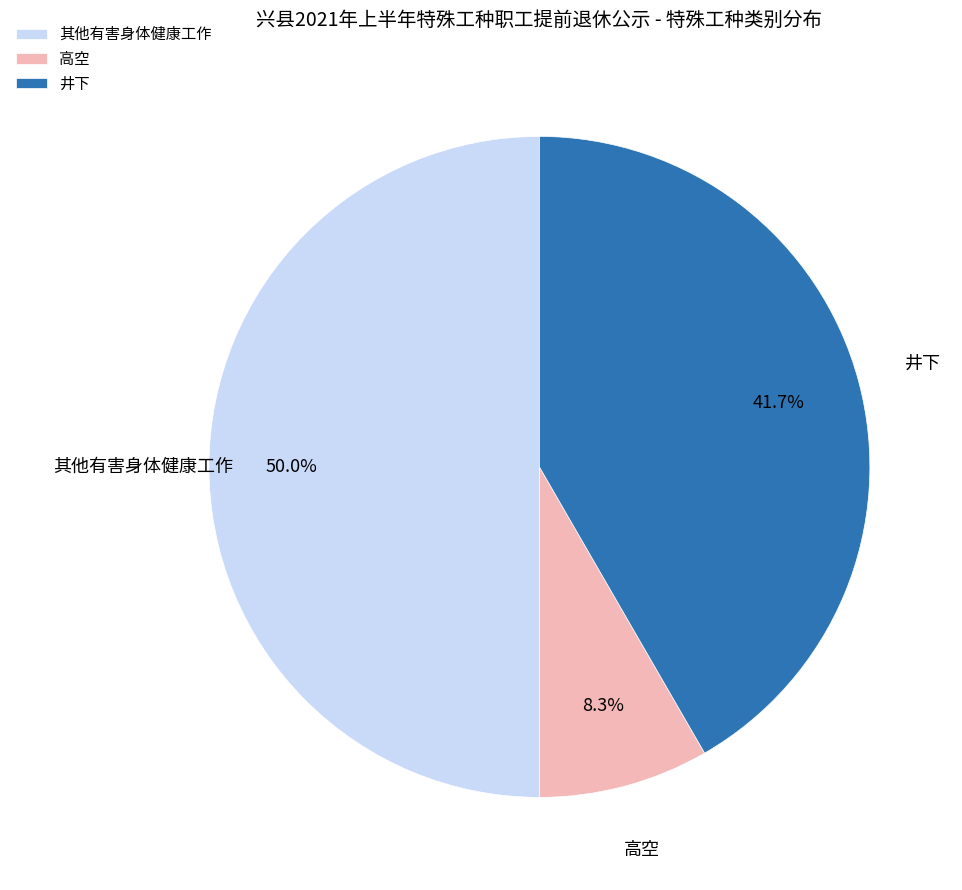

What percentage is the 井下 slice, to the nearest percent?

42%